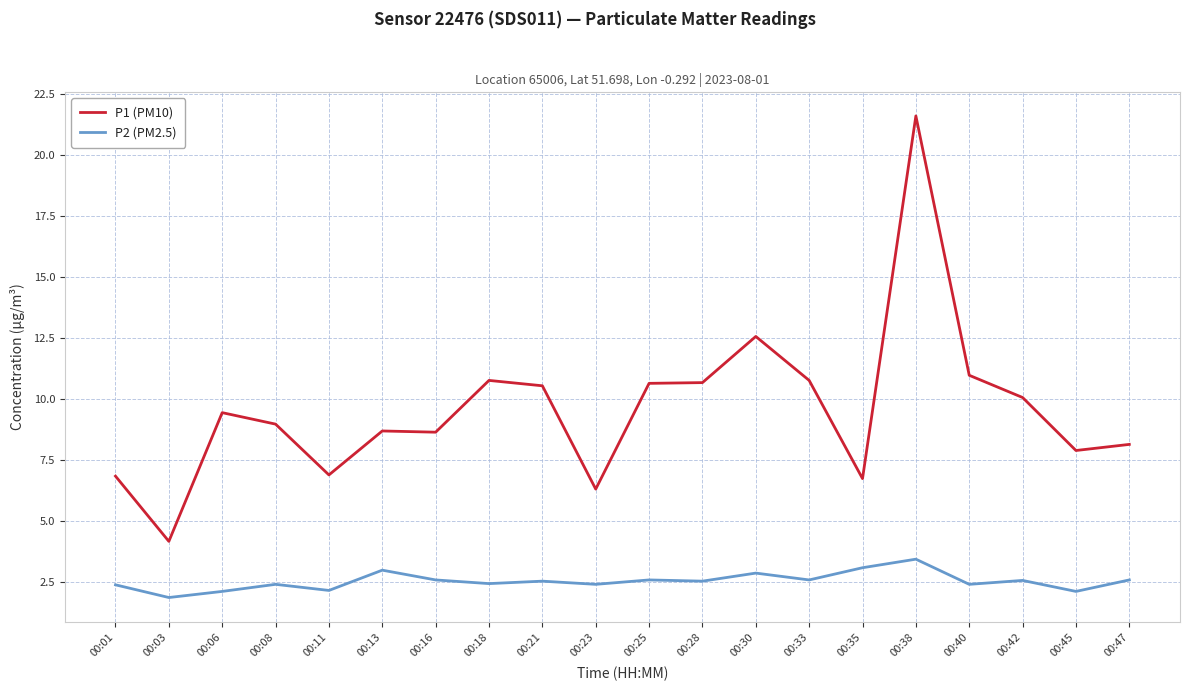

What is the difference between the P1 (PM10) values at 00:30 and 00:25?

1.9